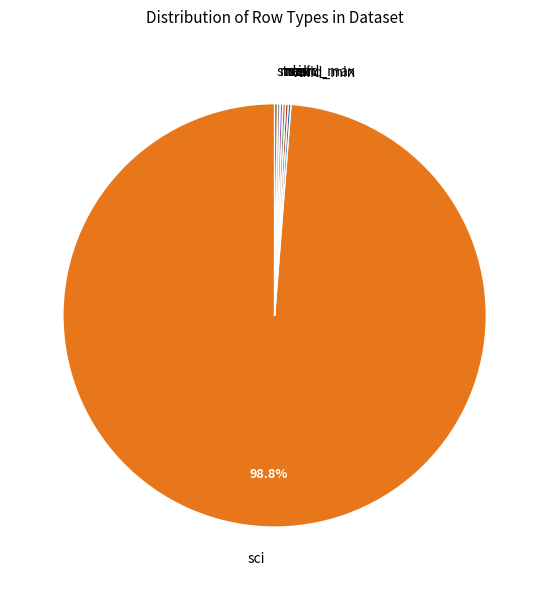

Which slice represents more than half of the pie?

sci